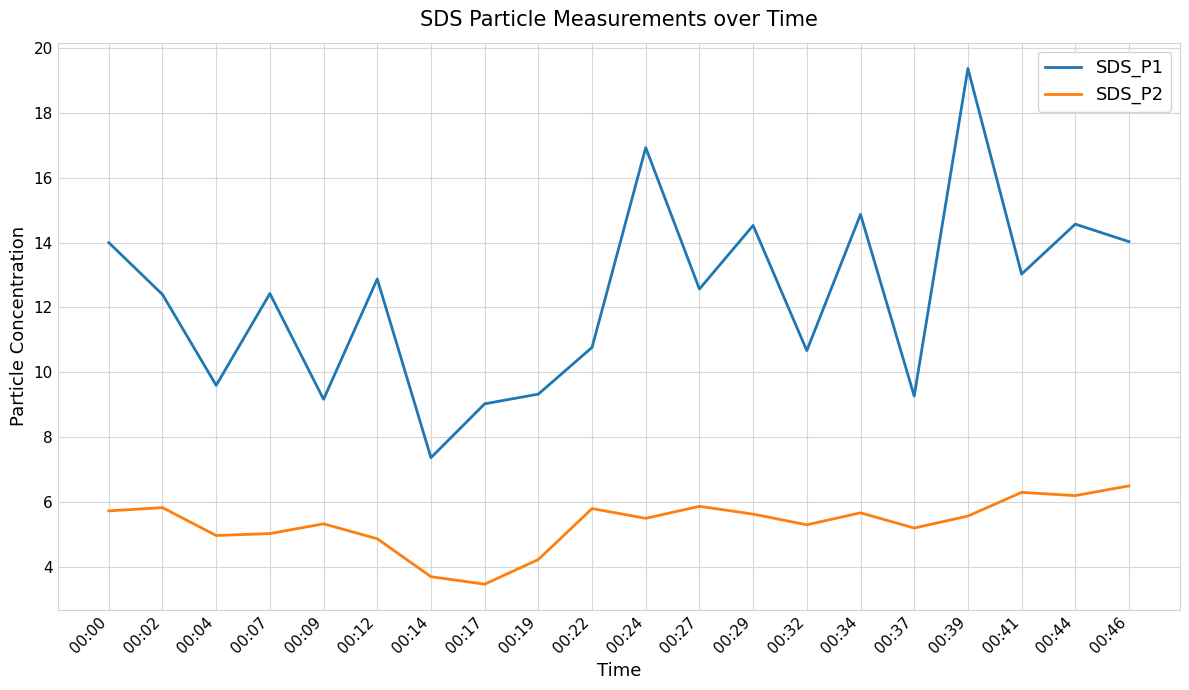

What is the sum of all SDS_P2 values?

106.7